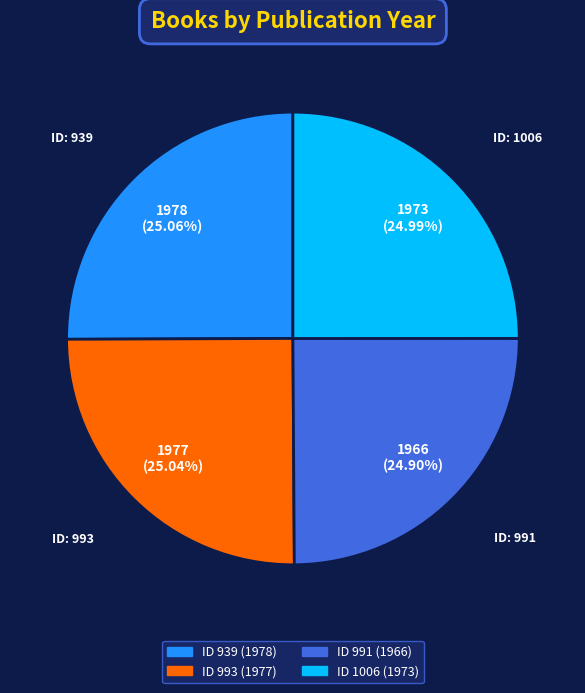

To the nearest percent, what is the average slice percentage?

25%